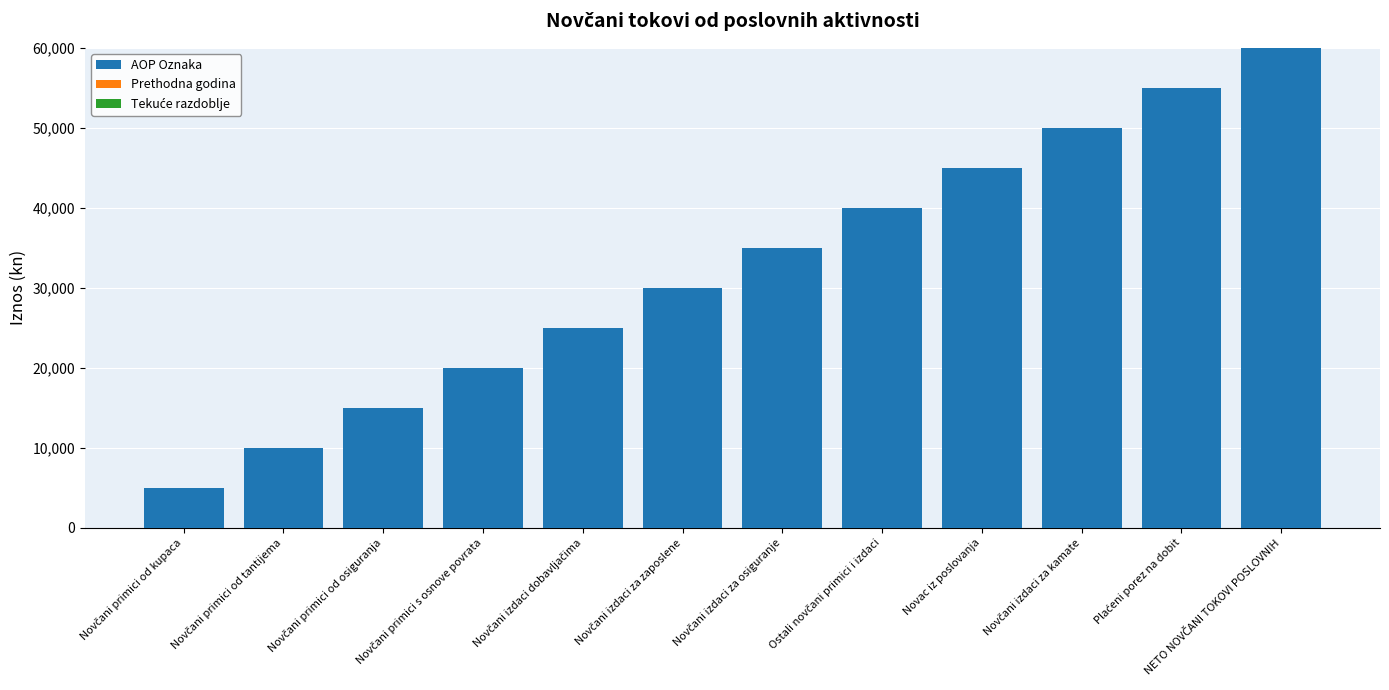

What is the difference between the maximum and minimum values?

55000